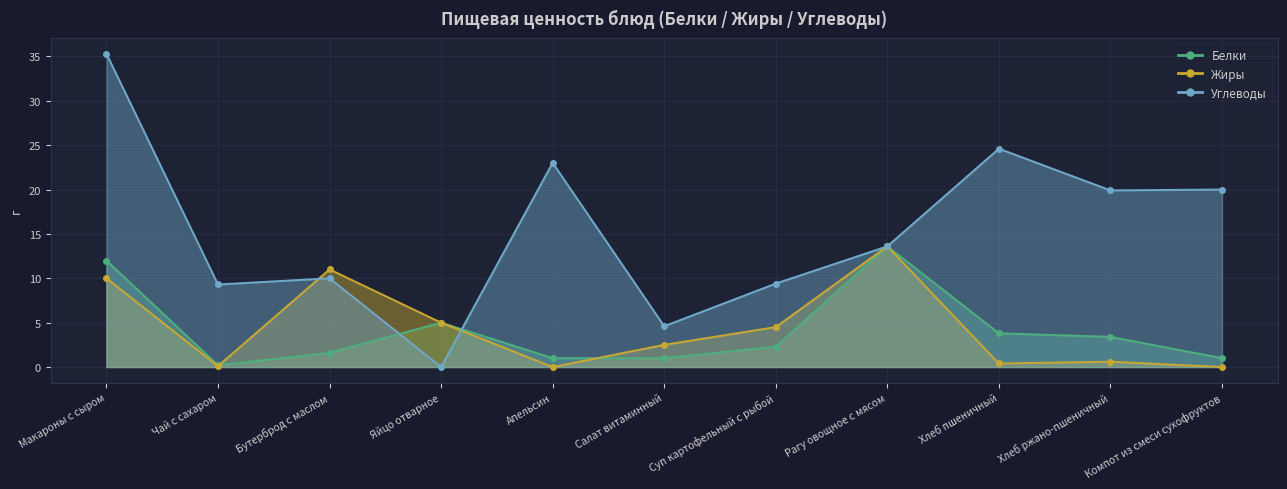

At which label does Белки reach its peak?

Рагу овощное с мясом